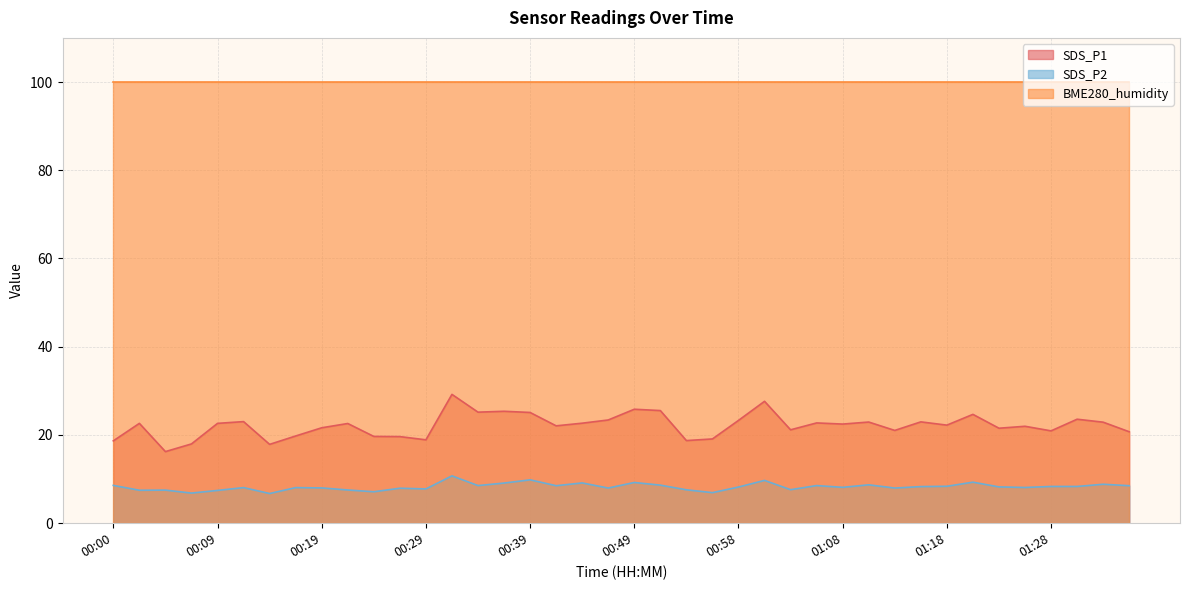

In SDS_P1, how many points are lower than both neighbors (excluding endpoints)?

12